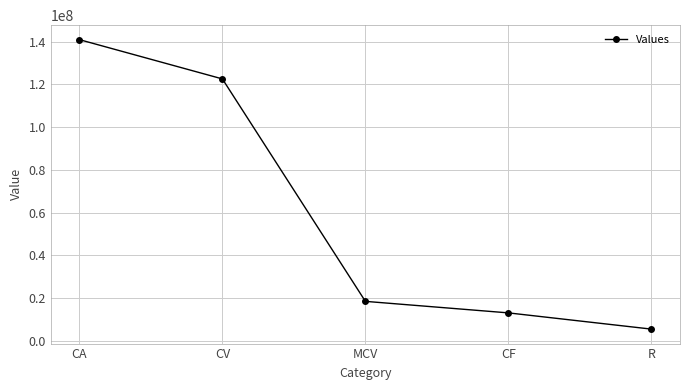

What is the change in value from CF to R?

-7600000